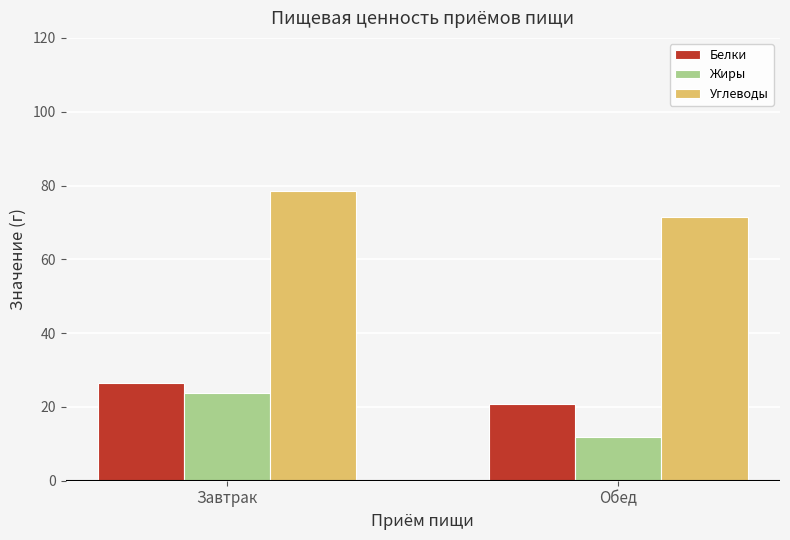

Which category has the highest value in the Углеводы series?

Завтрак